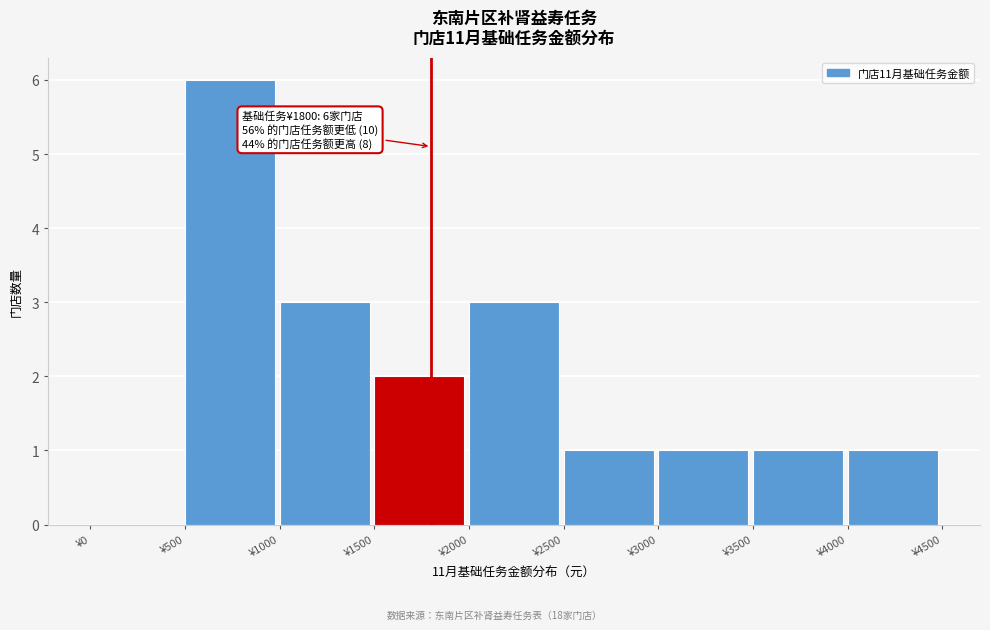

Which range on the x-axis has the tallest bar?

500 to 1000